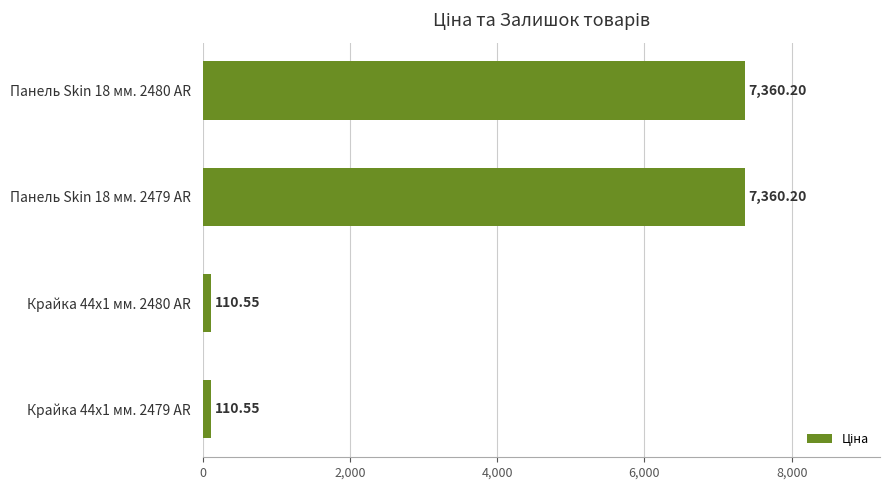

Which has a higher value, Панель Skin 18 мм. 2480 AR or Крайка 44x1 мм. 2479 AR?

Панель Skin 18 мм. 2480 AR